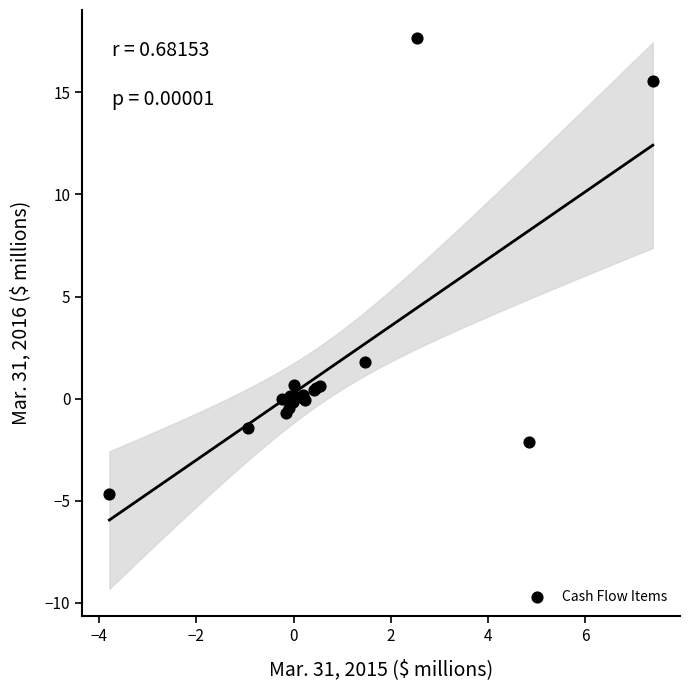

What Y value in the scatter plot is closest to 6?

1.8